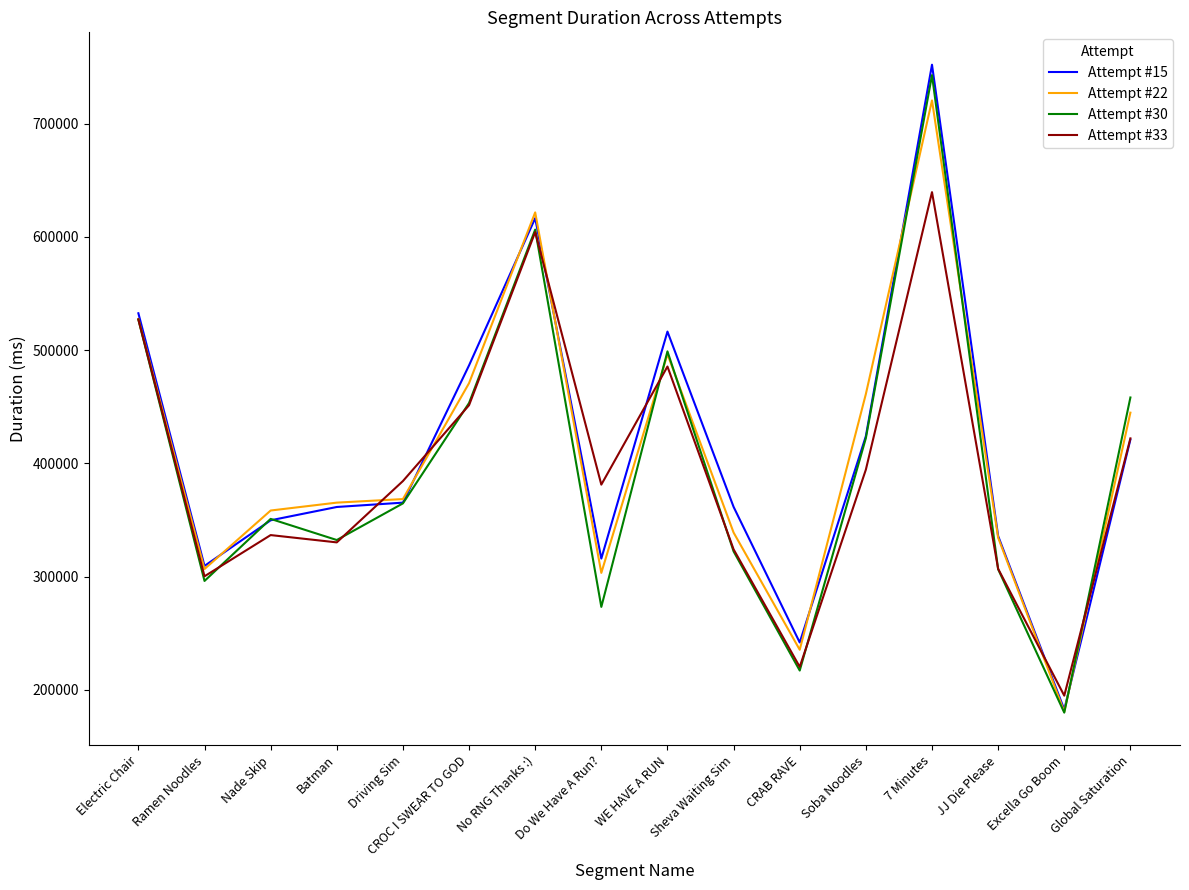

What is the sum of all Attempt #33 values?

6304126